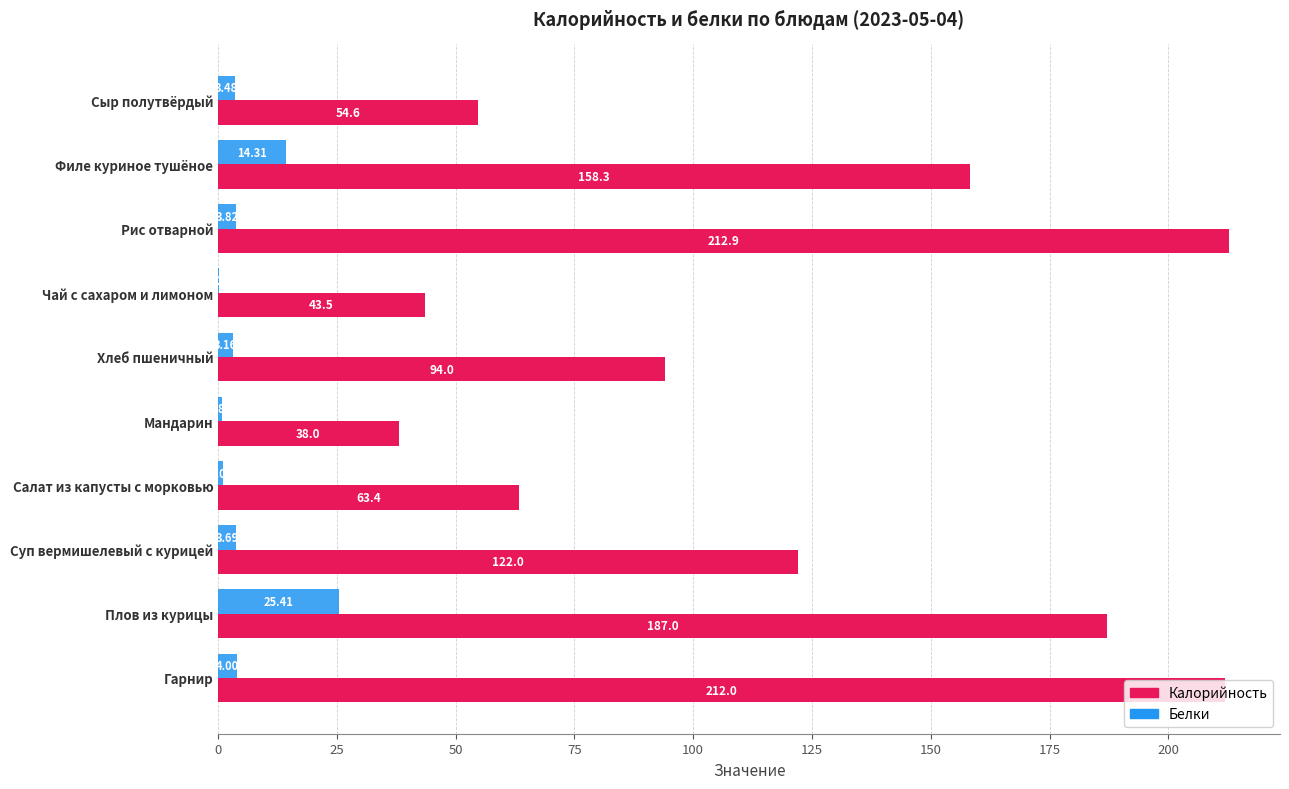

Which label corresponds to the largest value in the chart?

Рис отварной